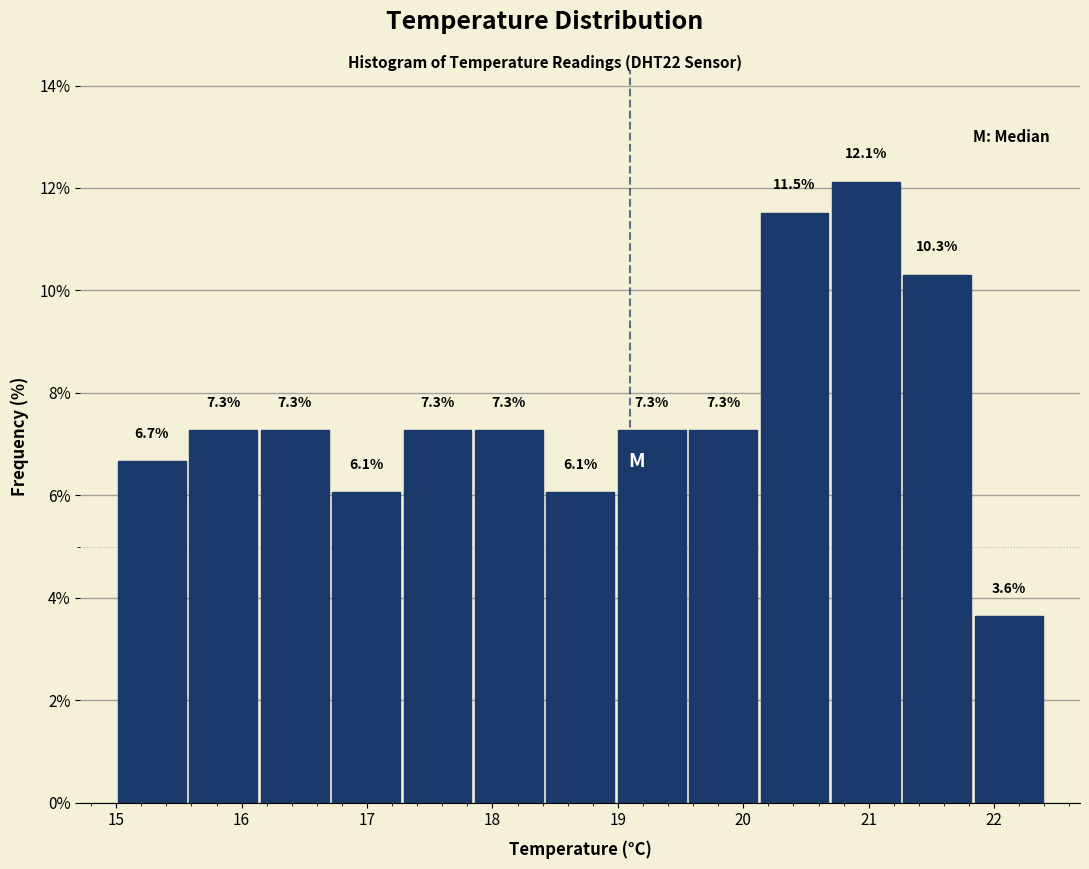

Over which range of the x-axis is the bar tallest?

20.7 to 21.3